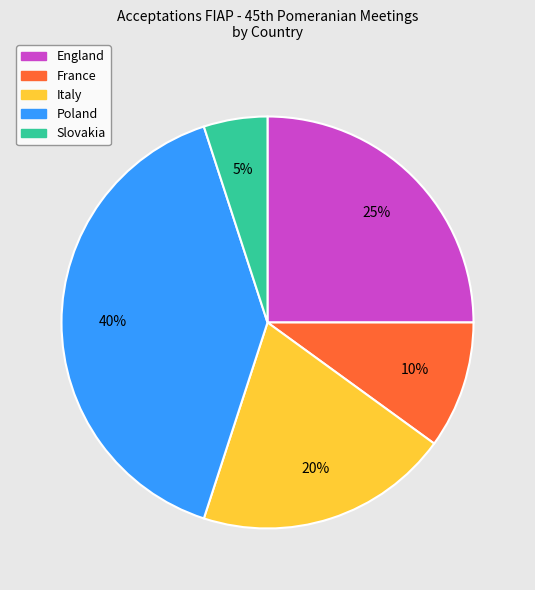

The Poland slice represents 25% of the pie. True or false?

False